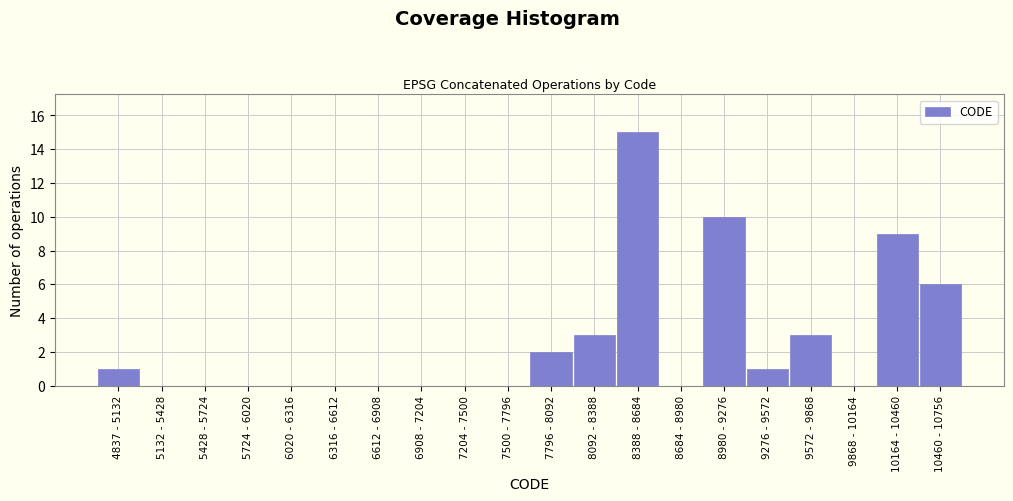

Reading left to right, list all the values displayed in this chart.

4837 - 5132=1	5132 - 5428=0	5428 - 5724=0	5724 - 6020=0	6020 - 6316=0	6316 - 6612=0	6612 - 6908=0	6908 - 7204=0	7204 - 7500=0	7500 - 7796=0	7796 - 8092=2	8092 - 8388=3	8388 - 8684=15	8684 - 8980=0	8980 - 9276=10	9276 - 9572=1	9572 - 9868=3	9868 - 10164=0	10164 - 10460=9	10460 - 10756=6